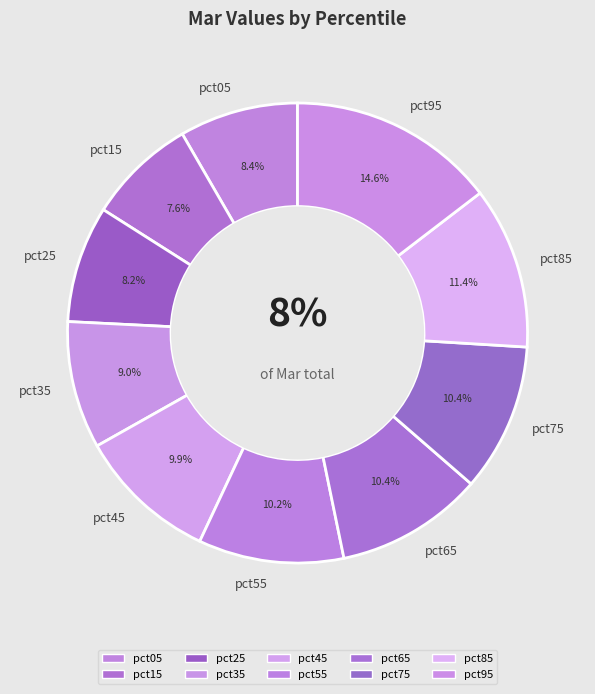

Which slice is the smallest?

pct15